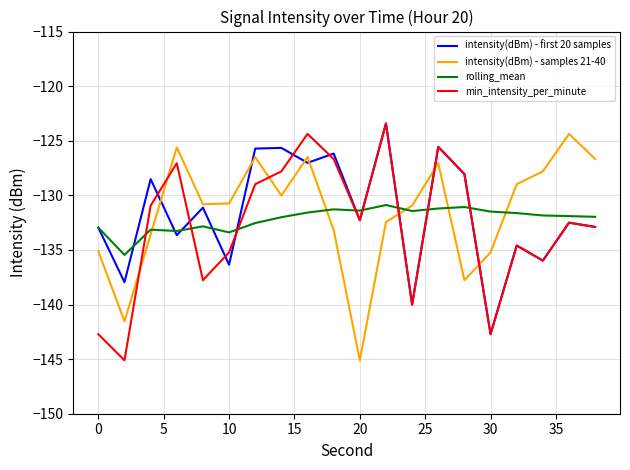

What is the smallest value displayed?

-145.1